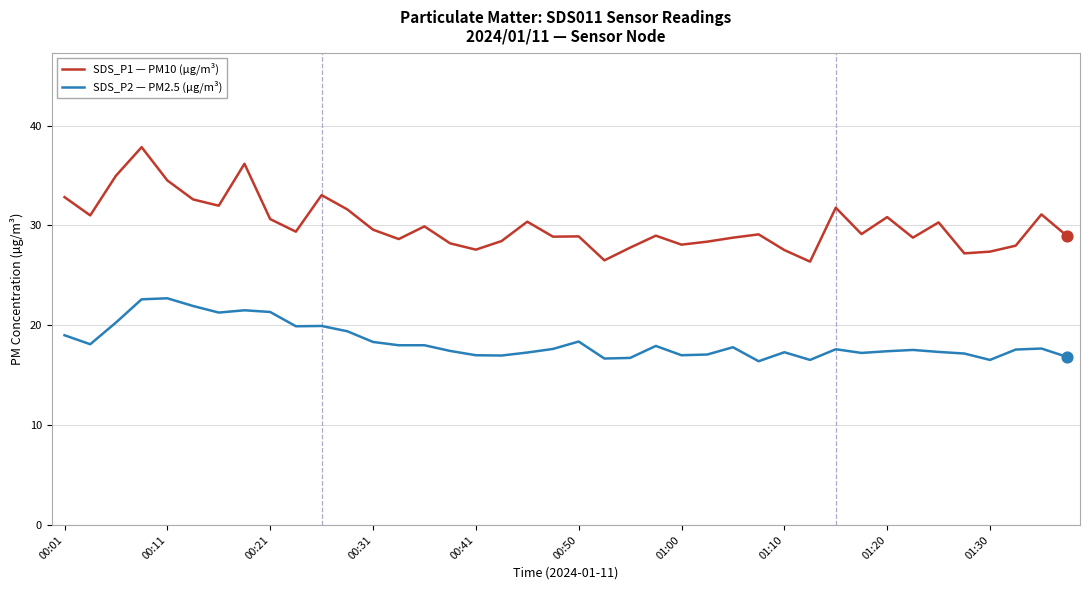

List the series in order of their peak value, highest first.

SDS_P1 — PM10 (µg/m³), SDS_P2 — PM2.5 (µg/m³)